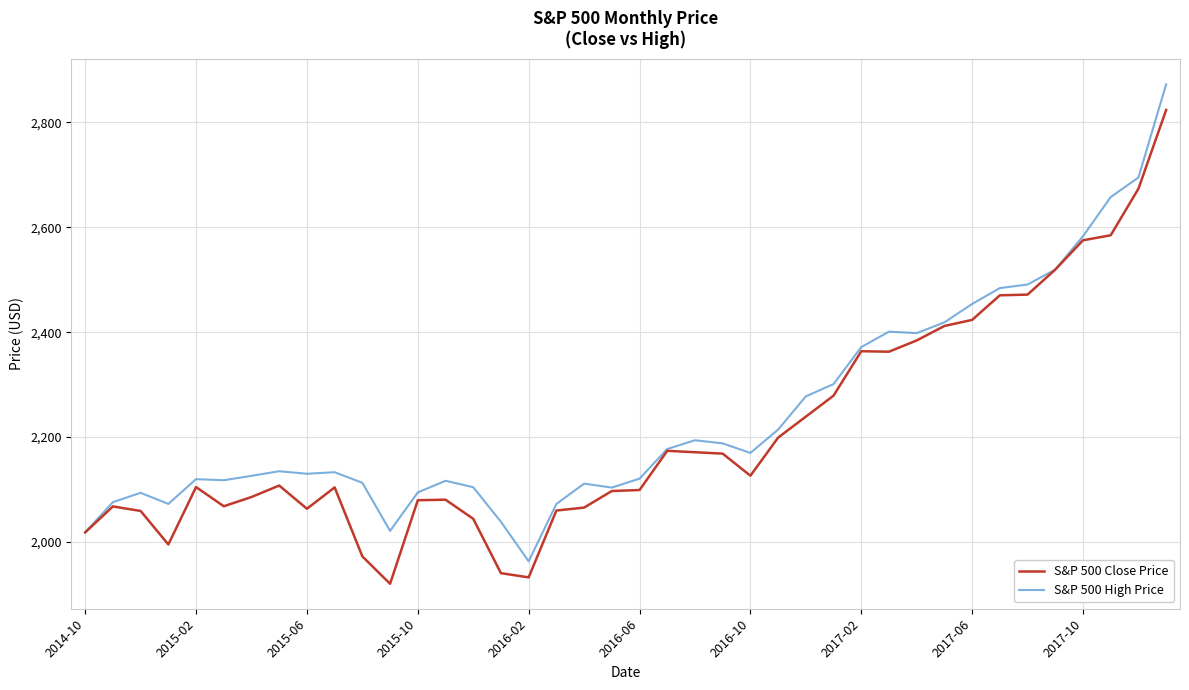

What is the minimum value for S&P 500 High Price?

1963.0